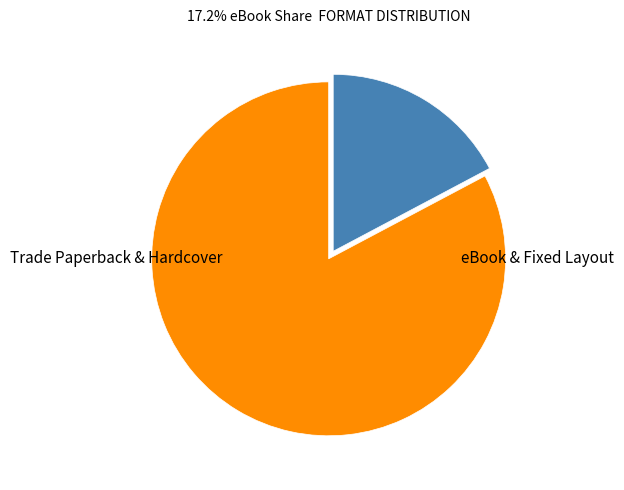

Which category has the biggest portion of the pie?

Trade Paperback